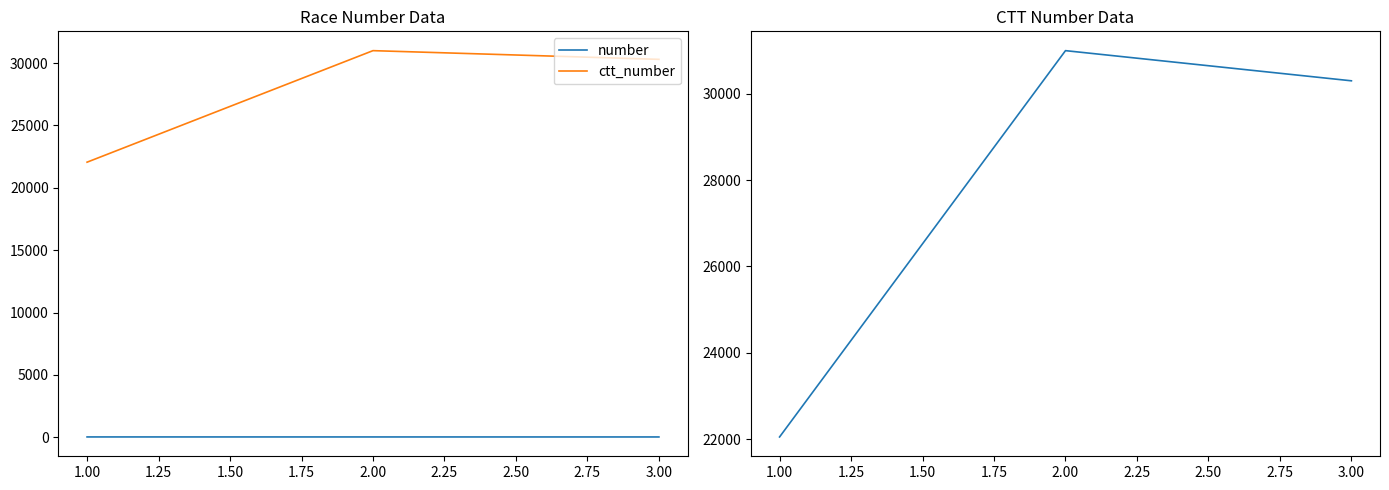

What is the difference between the number values at 1.00 and 2.00?

1